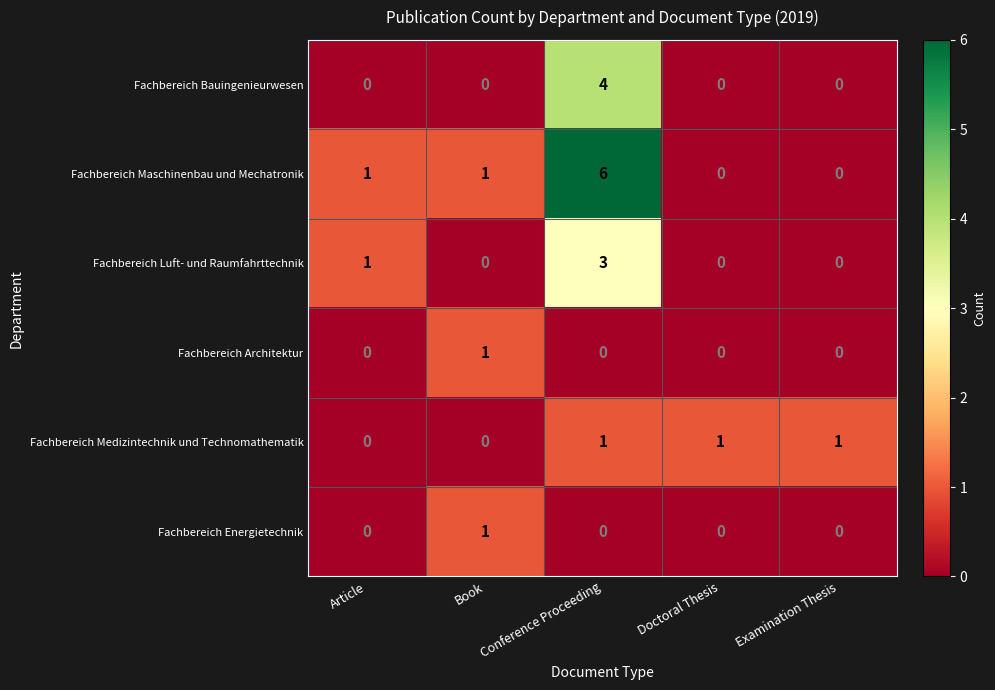

What is the difference between the highest and lowest values at Article?

1